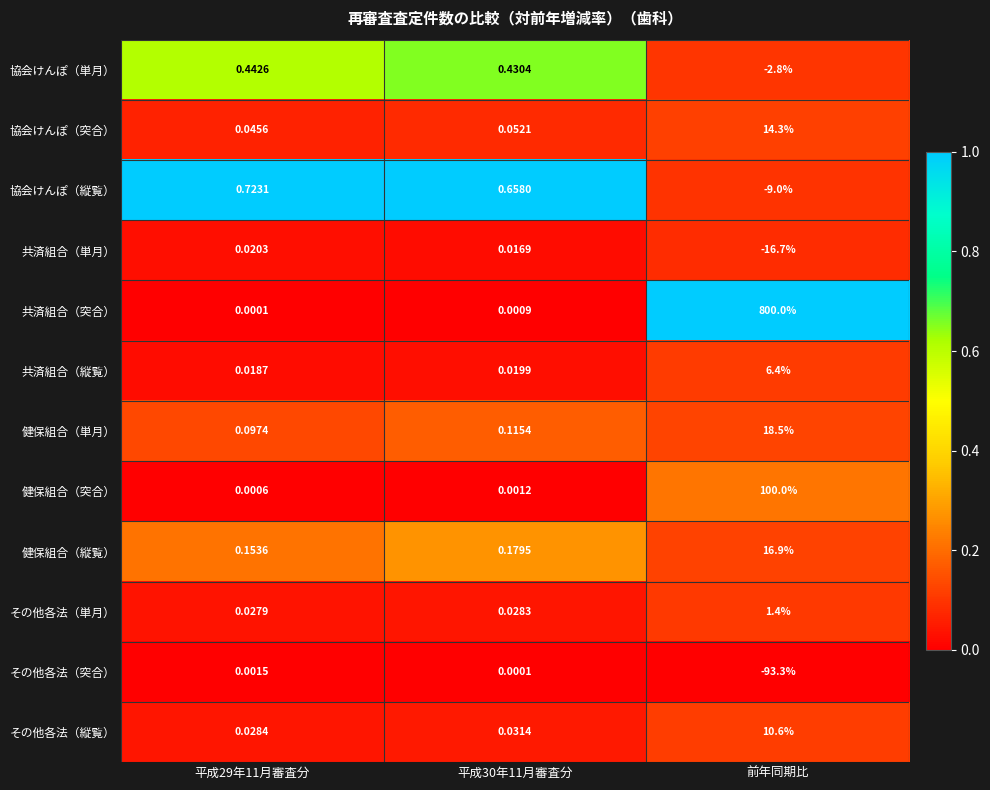

Which series changed the most between 平成29年11月審査分 and 前年同期比?

共済組合（突合）